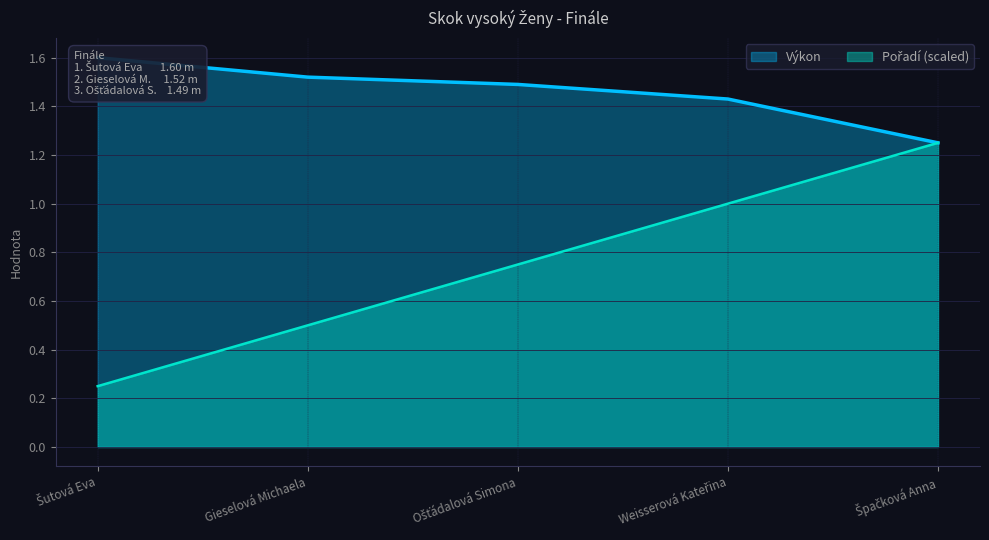

Is the value of Výkon at Špačková Anna greater than the value of Pořadí at Šutová Eva?

Yes